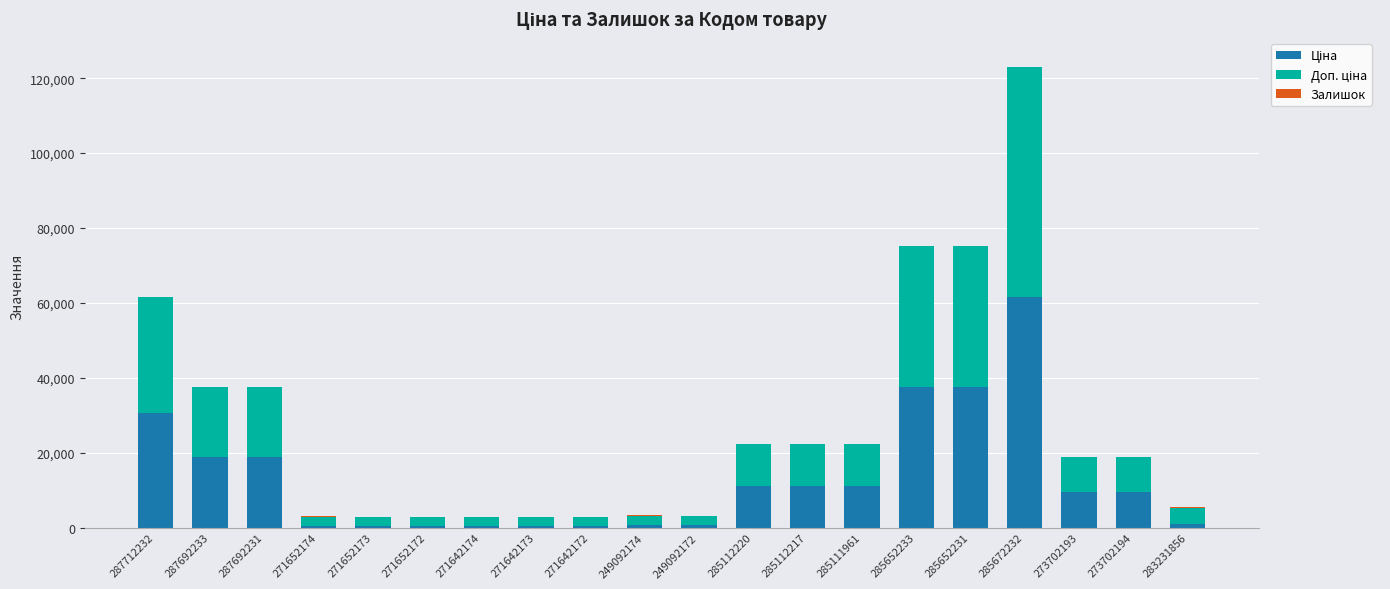

What position from the right is 285112217?

8